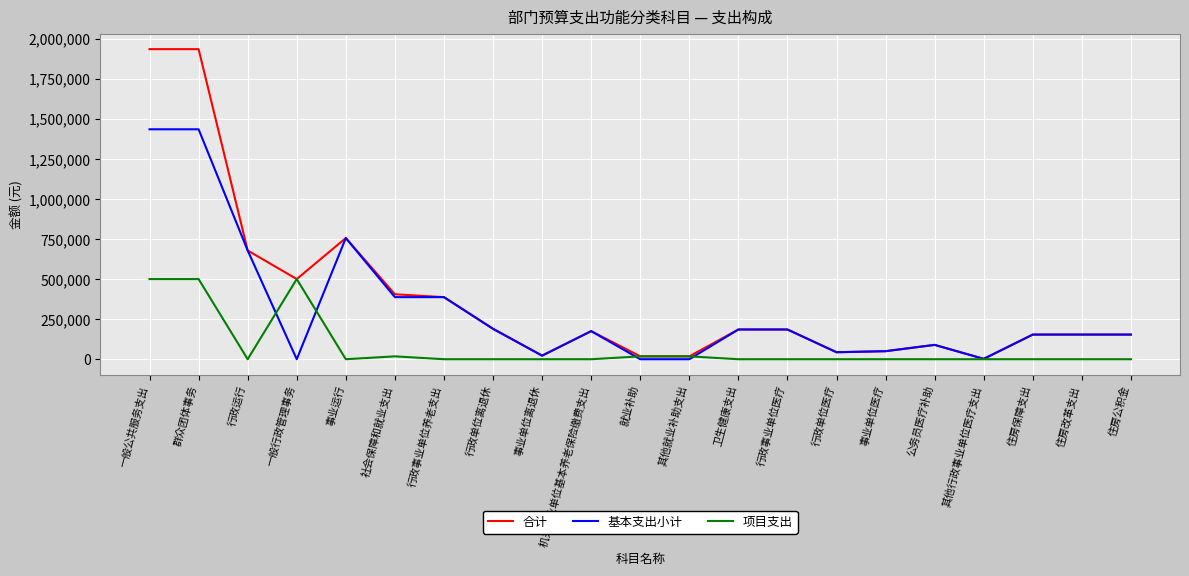

List the series in order of their overall mean, highest first.

合计, 基本支出小计, 项目支出